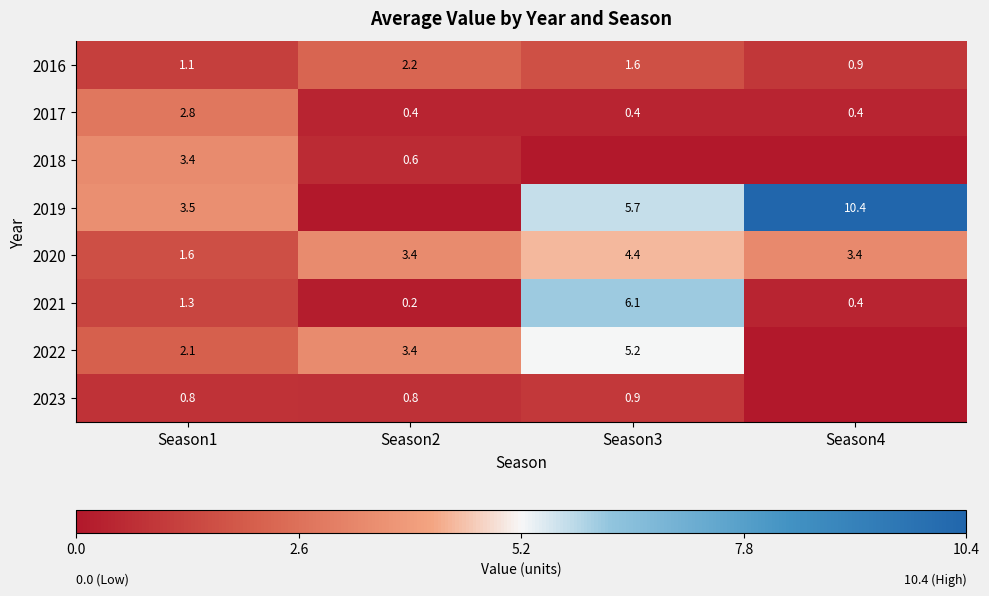

Is the value of 2016 at Season2 greater than the value of 2019 at Season4?

No